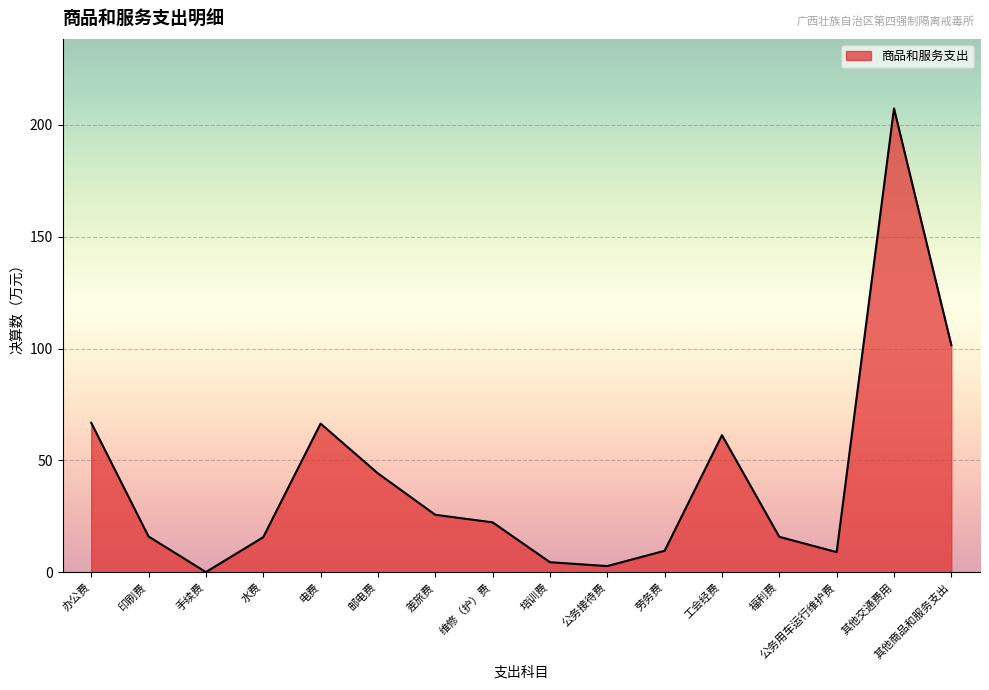

Does the chart have visible grid lines?

Yes